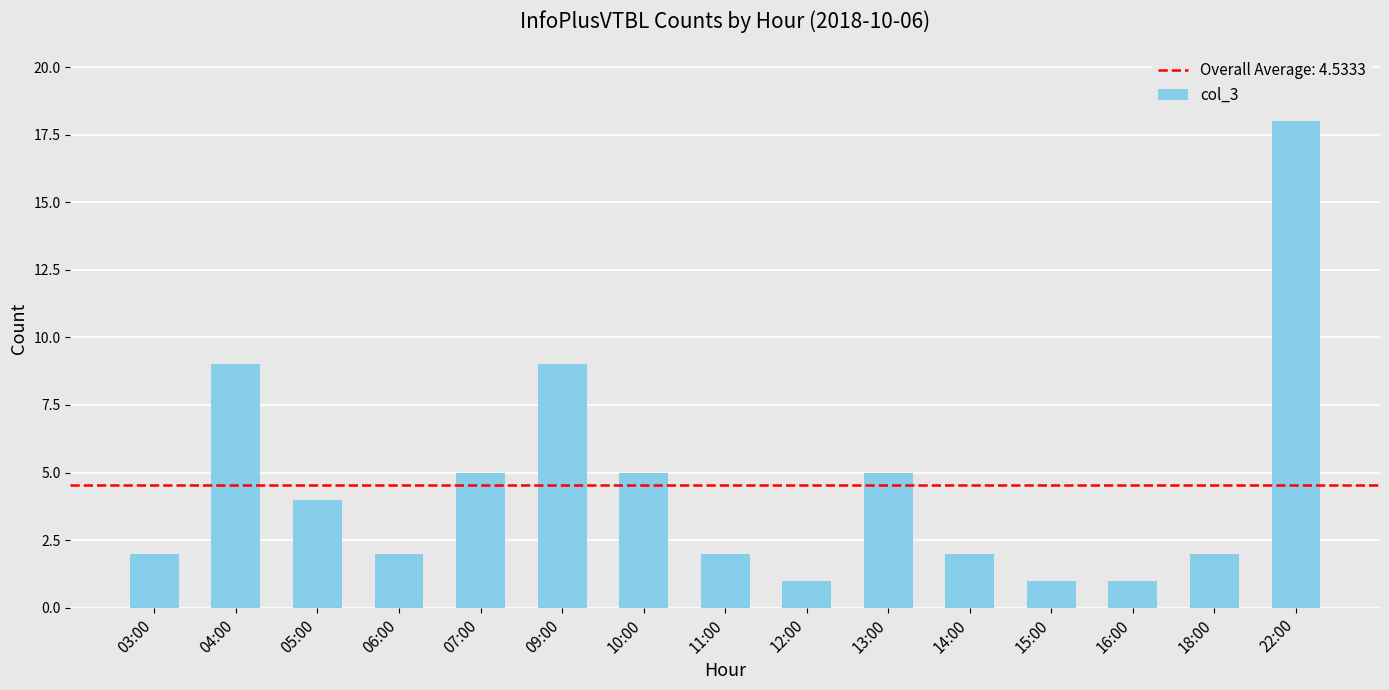

True or false: the data shows 1 at 15:00.

True